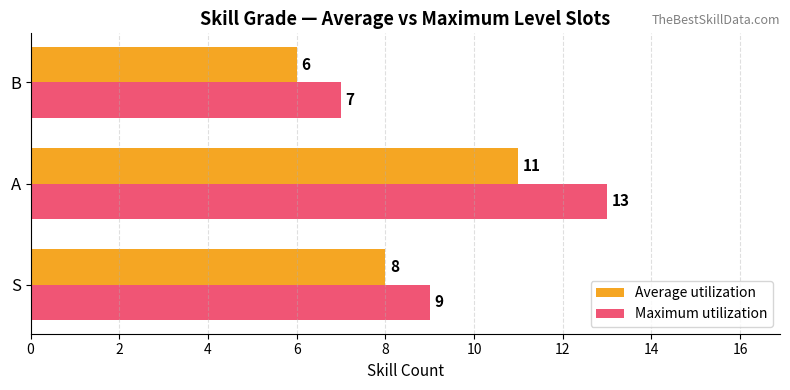

Which series has the largest range (max minus min)?

Maximum utilization